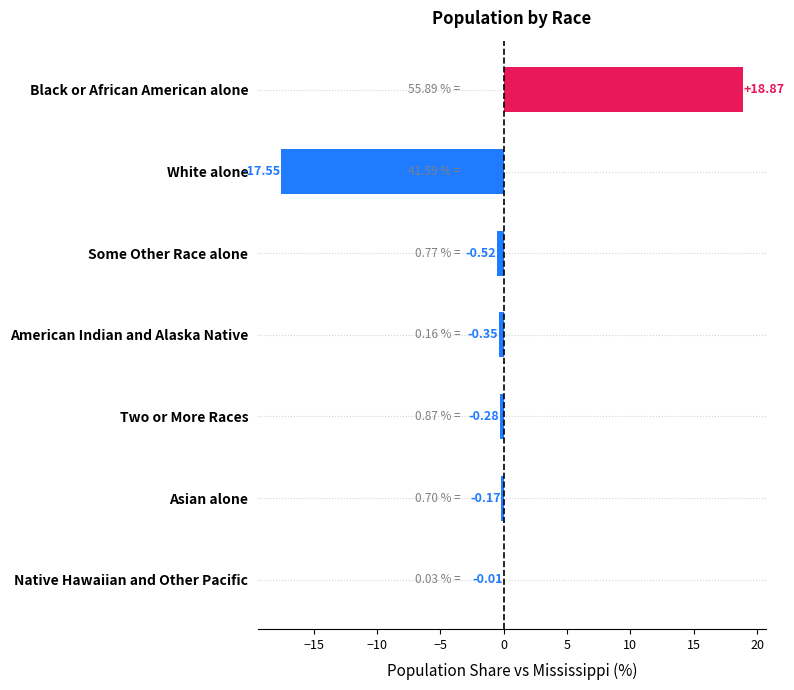

What is the sum of the values at Black or African American alone and Two or More Races?

18.6